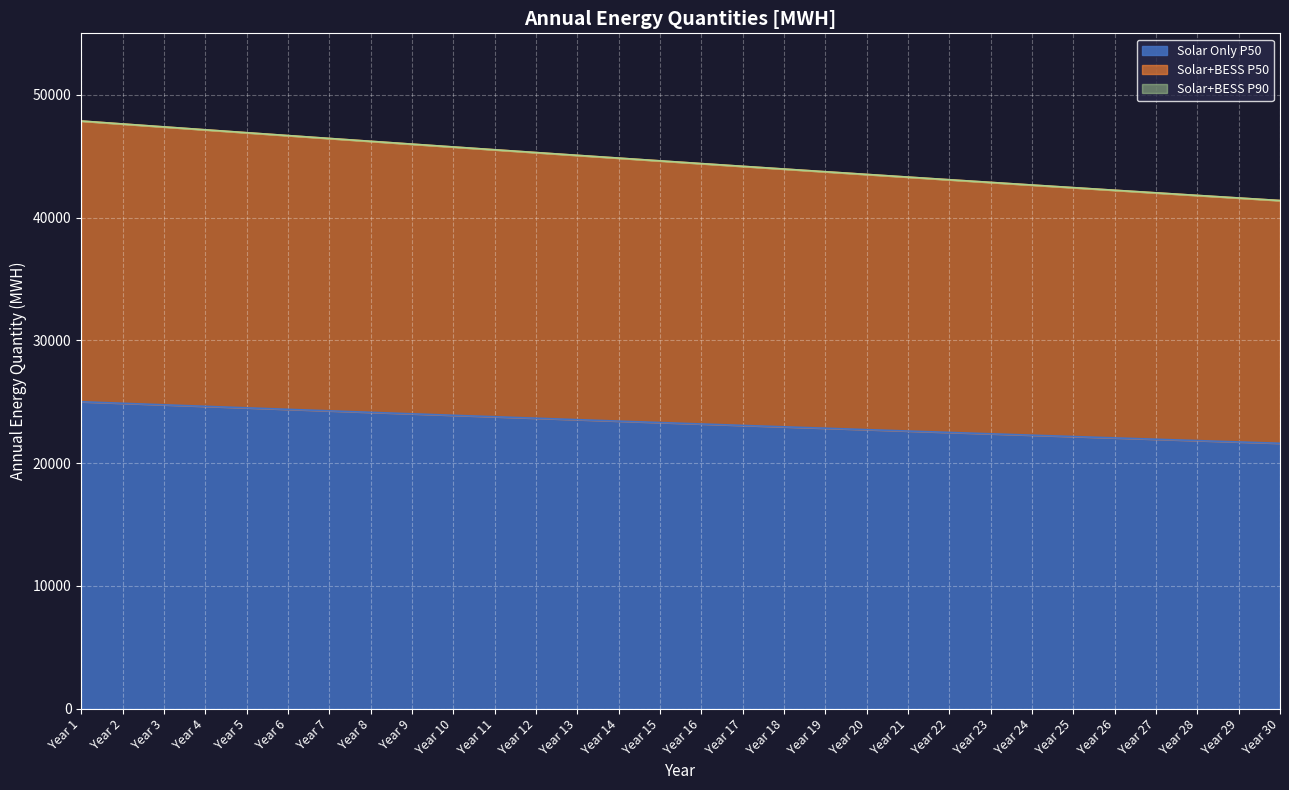

List the labels in order of Solar+BESS P50 value, smallest first.

Year 30, Year 29, Year 28, Year 27, Year 26, Year 25, Year 24, Year 23, Year 22, Year 21, Year 20, Year 19, Year 18, Year 17, Year 16, Year 15, Year 14, Year 13, Year 12, Year 11, Year 10, Year 9, Year 8, Year 7, Year 6, Year 5, Year 4, Year 3, Year 2, Year 1